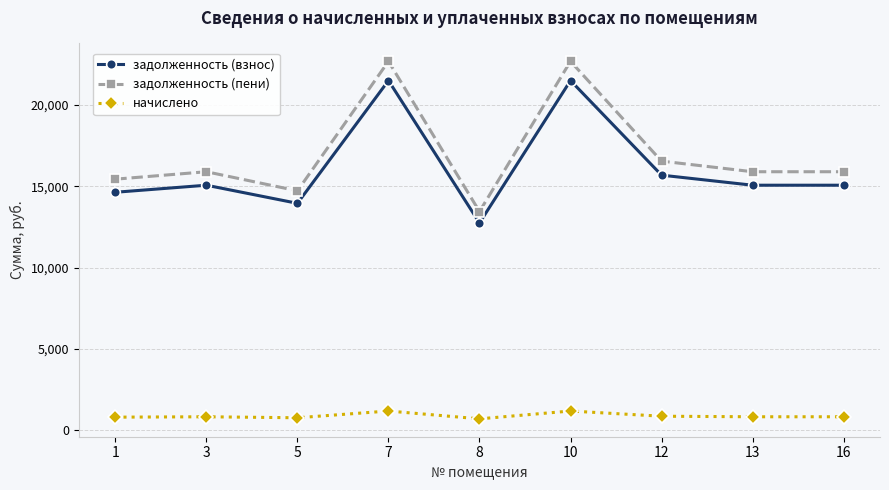

Does the chart display data point markers on the line(s)?

Yes